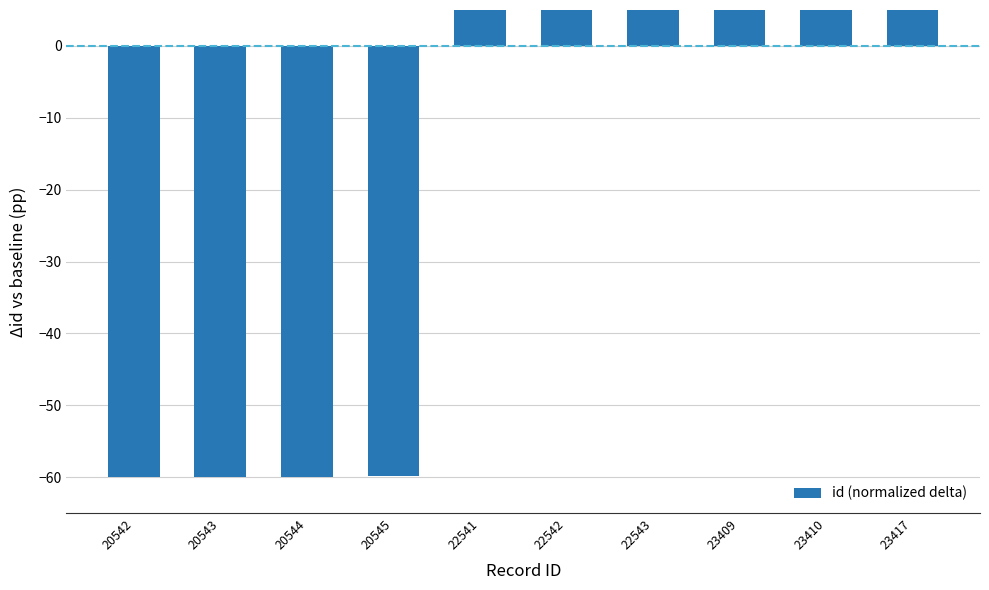

What is the sum of the values at 20545 and 23410?

-2.1